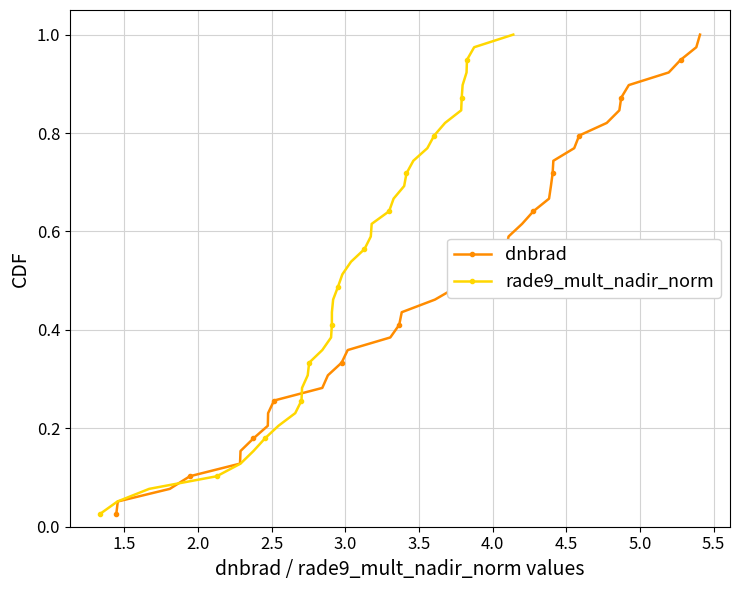

Reading left to right, transcribe all the data shown in this chart.

dnbrad: 0.0	0.1	0.1	0.1	0.1	0.2	0.2	0.2	0.2	0.3	0.3	0.3	0.3	0.4	0.4	0.4	0.4	0.5	0.5	0.5	0.5	0.6	0.6	0.6	0.6	0.7	0.7	0.7	0.7	0.8	0.8	0.8	0.8	0.9	0.9	0.9	0.9	1.0	1.0
rade9_mult_nadir_norm: 0.0	0.1	0.1	0.1	0.1	0.2	0.2	0.2	0.2	0.3	0.3	0.3	0.3	0.4	0.4	0.4	0.4	0.5	0.5	0.5	0.5	0.6	0.6	0.6	0.6	0.7	0.7	0.7	0.7	0.8	0.8	0.8	0.8	0.9	0.9	0.9	0.9	1.0	1.0